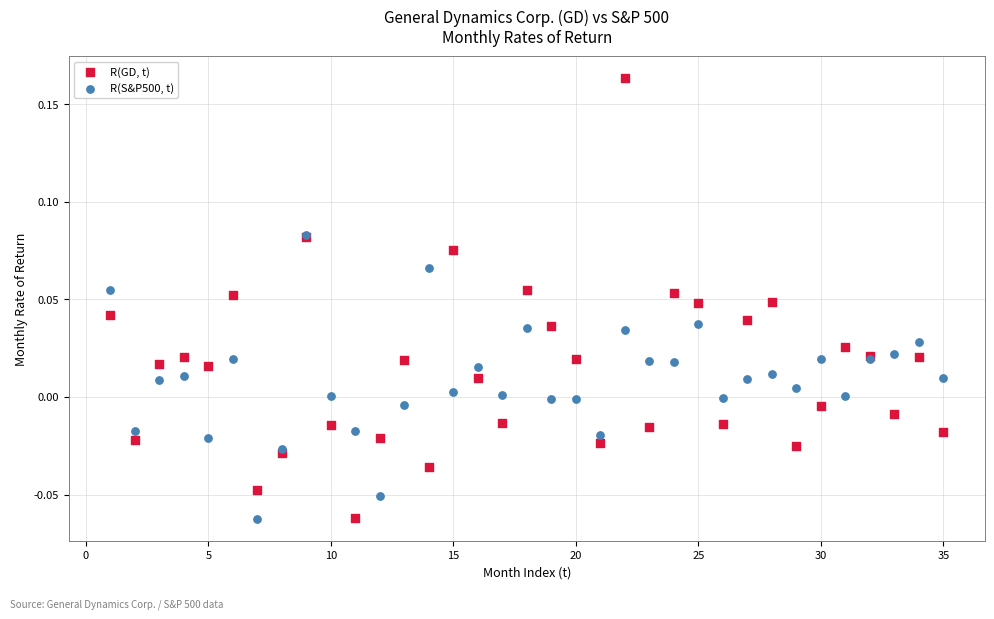

What are all the series names shown in the legend?

R(GD, t), R(S&P500, t)